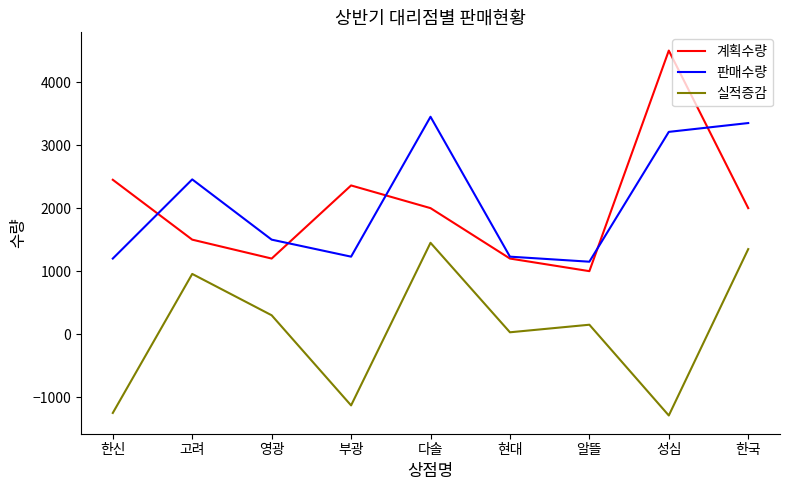

Which series has the widest spread of values?

계획수량